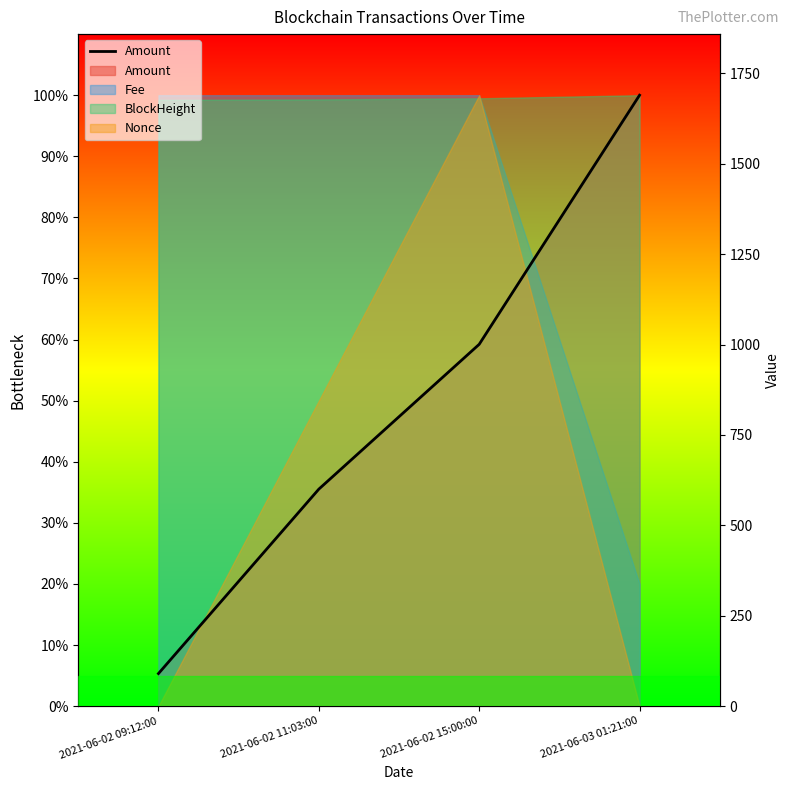

List the labels in order of value, largest first.

2021-06-03 01:21:00, 2021-06-02 15:00:00, 2021-06-02 11:03:00, 2021-06-02 09:12:00